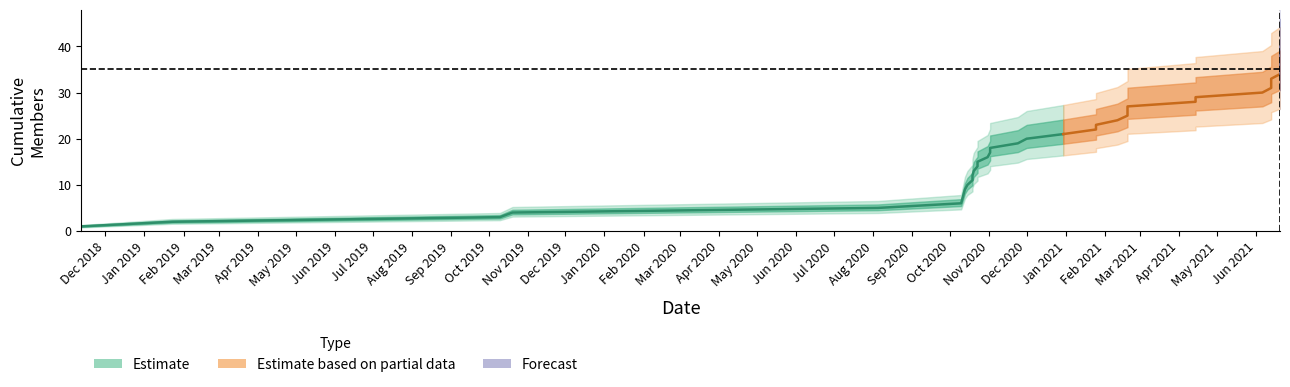

What is the label of the 23rd point from the left?

2021-01-25